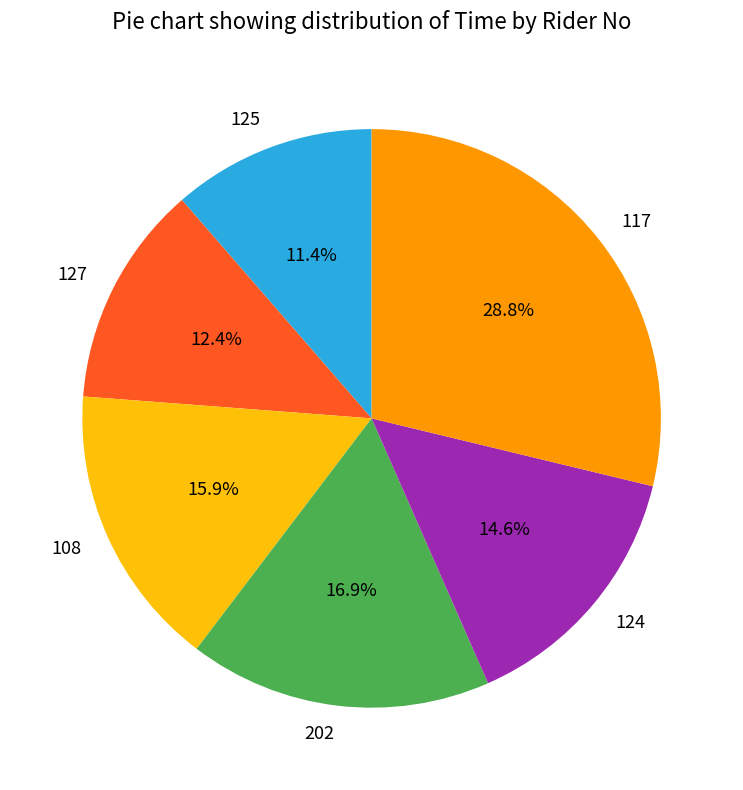

Which category has the smallest portion of the pie?

125